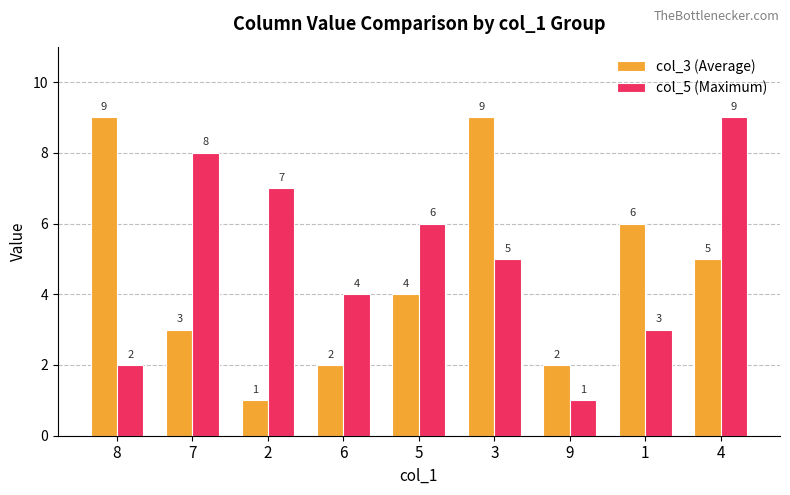

Is the value of col_5 (Maximum) at 7 greater than the value of col_3 (Average) at 8?

No